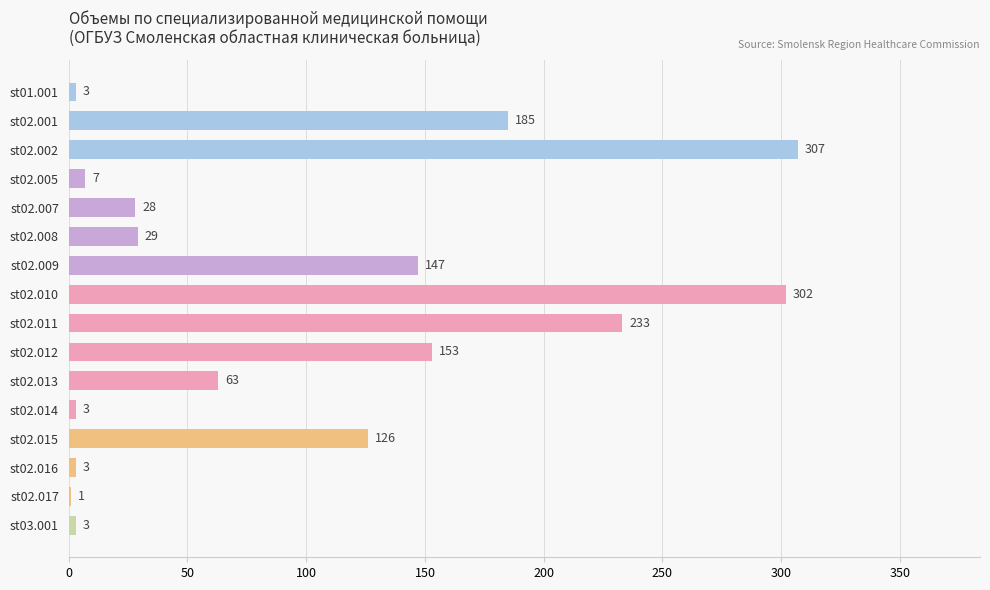

How many distinct data groups are displayed?

1